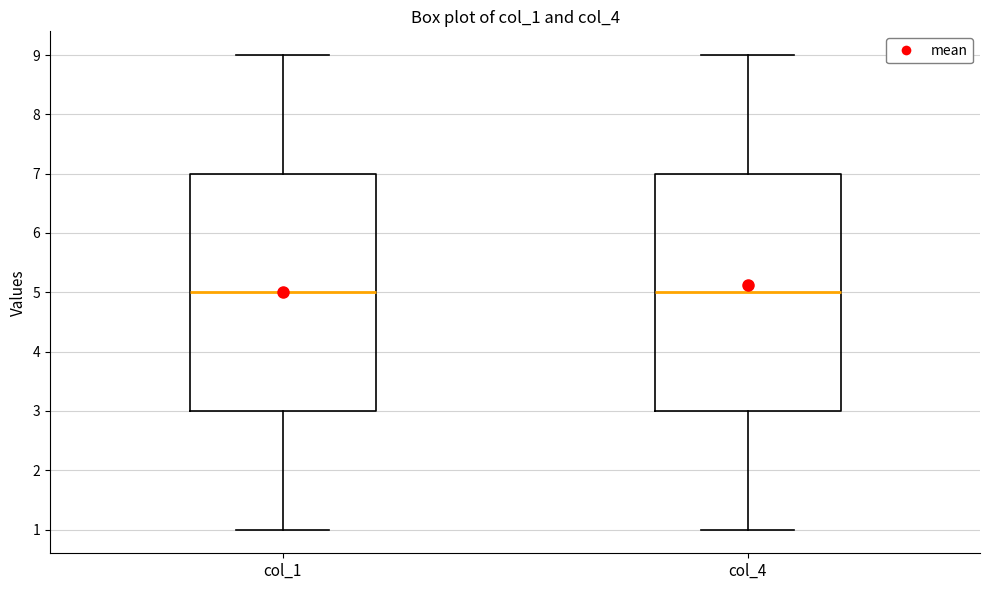

Reading left to right, read every box against the y-axis: the position of its median line, the range the box covers, and the ends of its whiskers. The values are not printed on the chart, so give them approximately, as read against the axis.

col_1: median 5, box 3 to 7, whiskers 1 to 9
col_4: median 5, box 3 to 7, whiskers 1 to 9